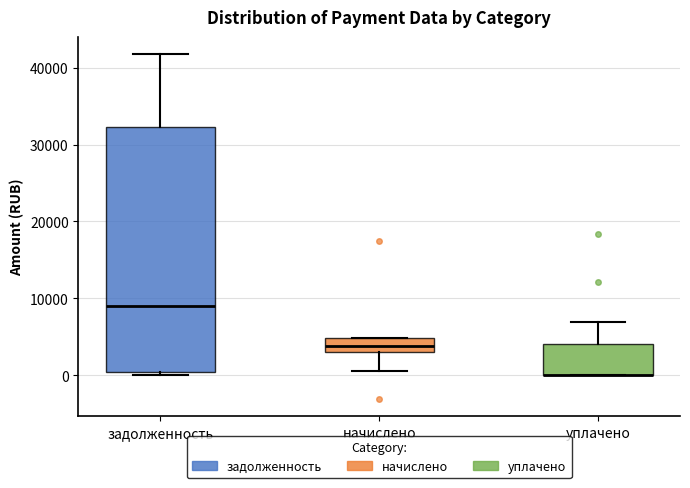

Reading left to right, read every box against the y-axis: the position of its median line, the range the box covers, and the ends of its whiskers. The values are not printed on the chart, so give them approximately, as read against the axis.

задолженность: median 9000, box 0 to 32000, whiskers 0 (just below the box's lower edge) to 42000
начислено: median 4000, box 3000 to 5000, whiskers 1000 to 5000
уплачено: median 0 (drawn on the box's lower edge), box 0 to 4000, whiskers 0 to 7000